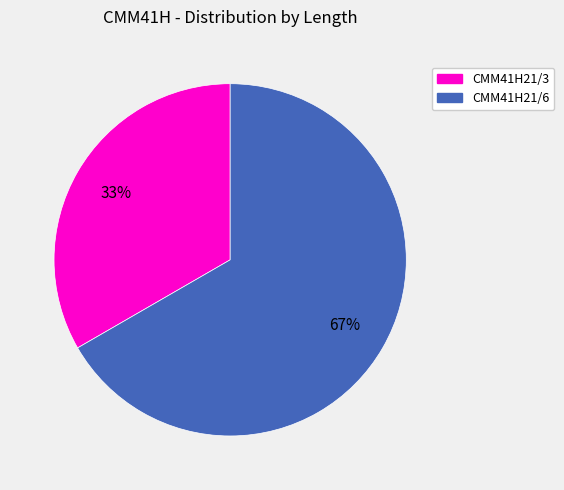

Is the sum of CMM41H21/3 and CMM41H21/6 greater than half?

Yes